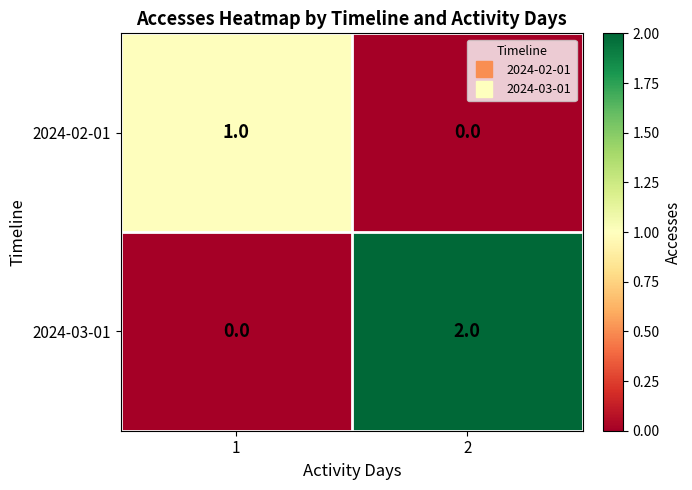

How many data points in 2024-03-01 are less than 2?

1